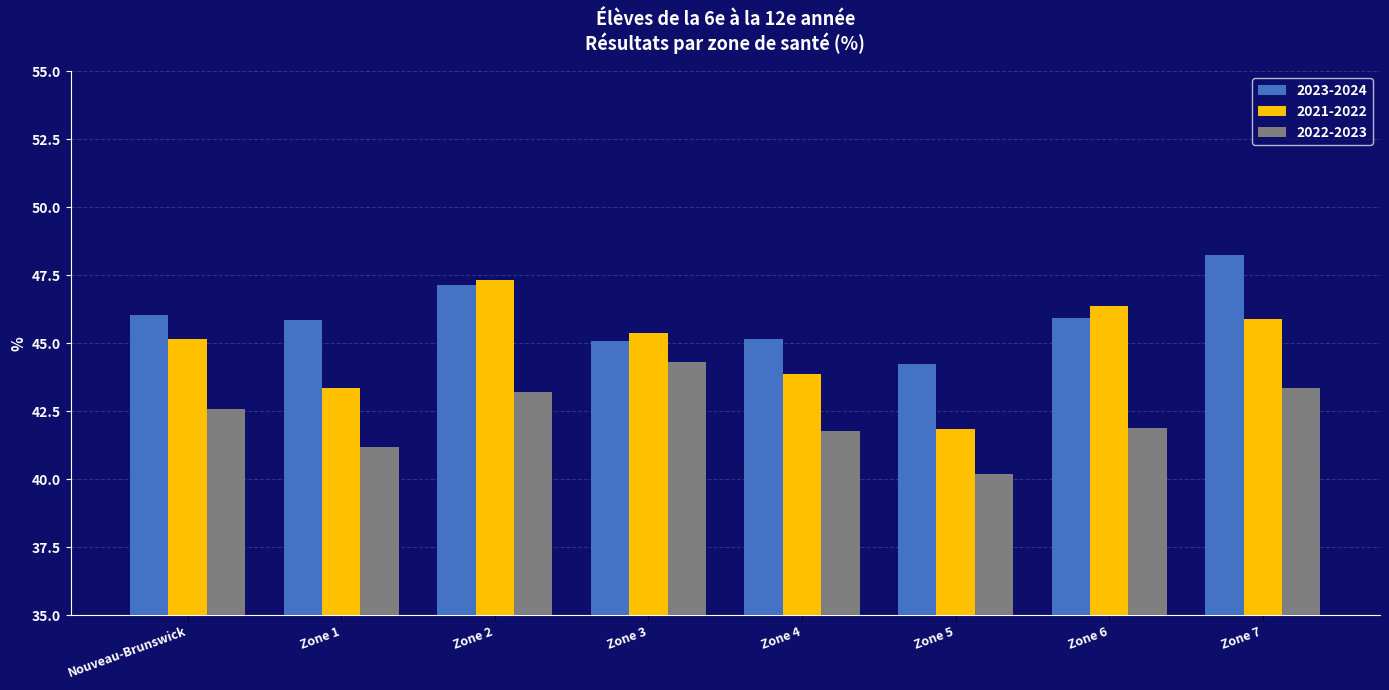

Reading left to right, transcribe all the data shown in this chart.

2023-2024: 46.0	45.9	47.1	45.1	45.1	44.2	45.9	48.2
2021-2022: 45.2	43.4	47.3	45.4	43.9	41.9	46.4	45.9
2022-2023: 42.6	41.2	43.2	44.3	41.8	40.2	41.9	43.3